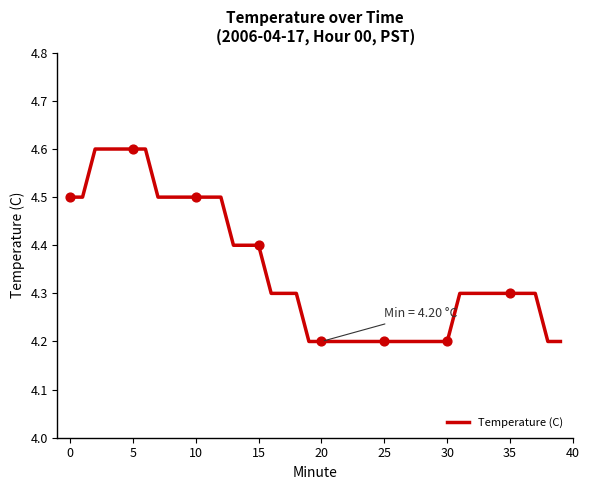

What is the maximum value shown in the chart?

4.6